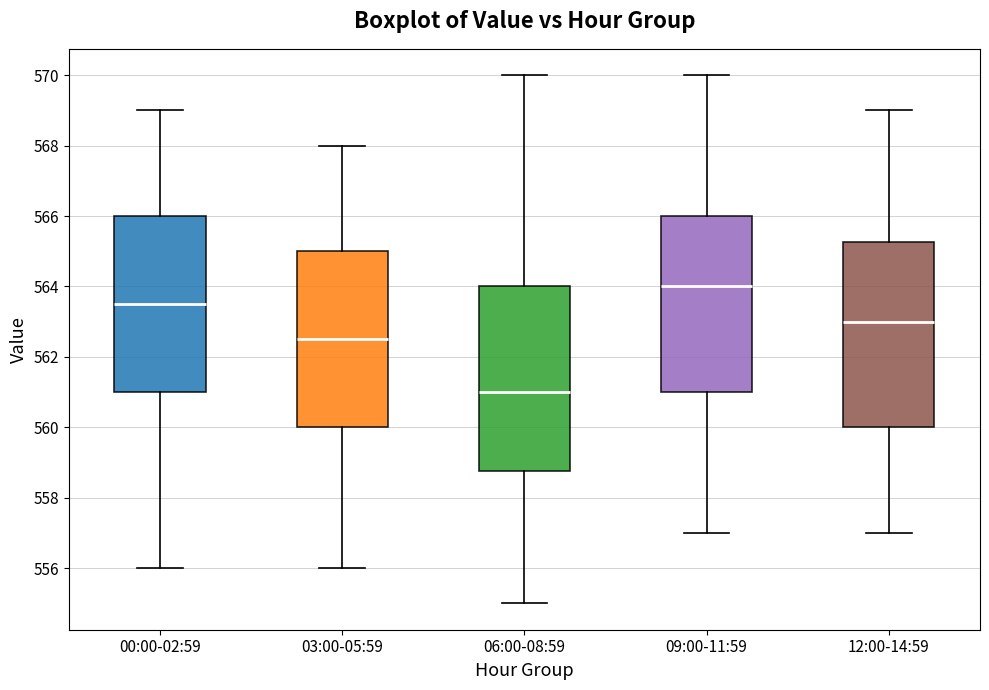

Which box has the lowest median line?

06:00-08:59